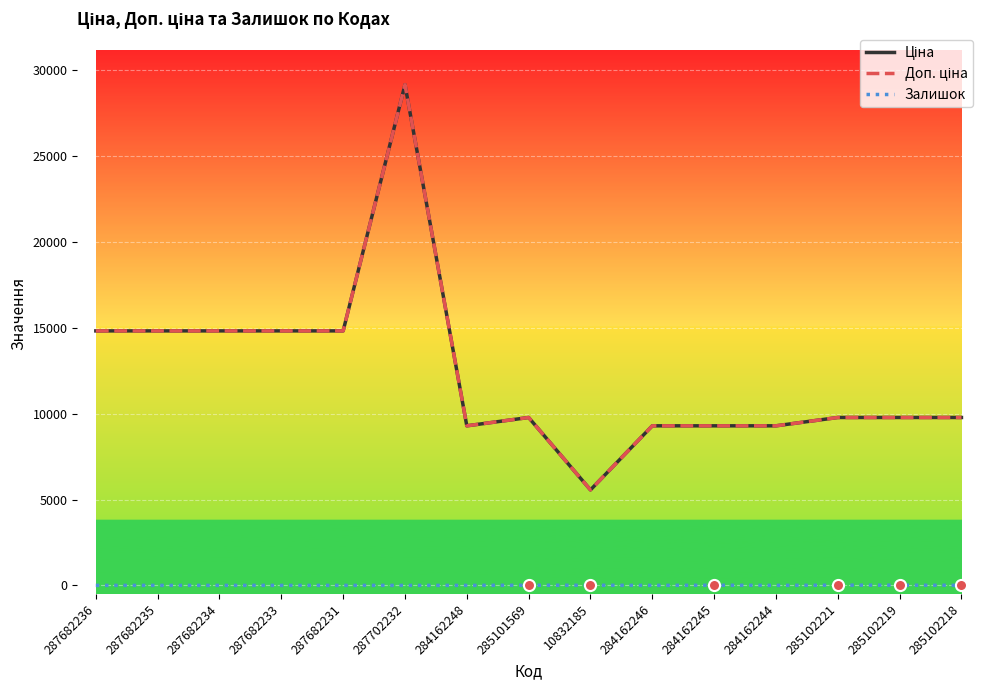

At which category is the sum across all series the highest?

287702232